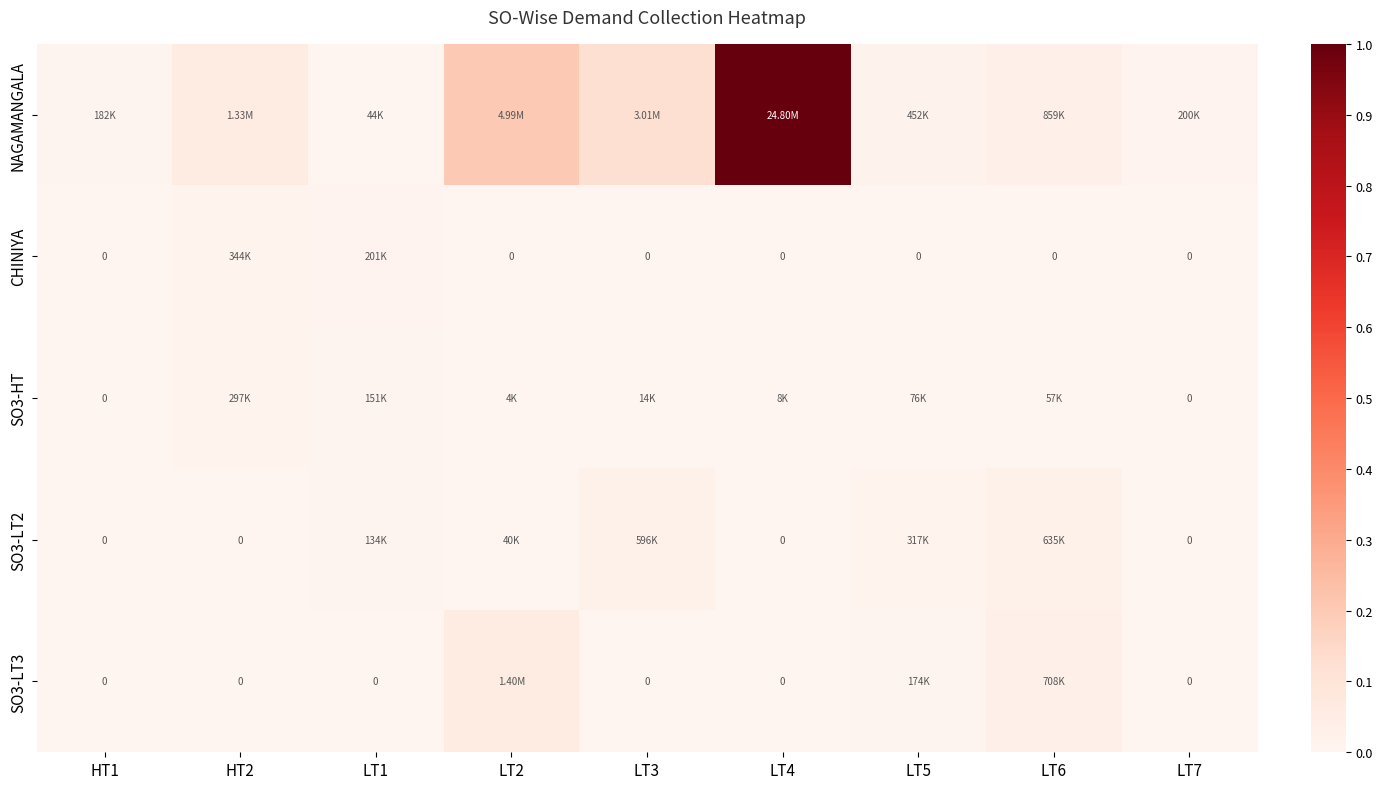

How many data points does each series have?

9